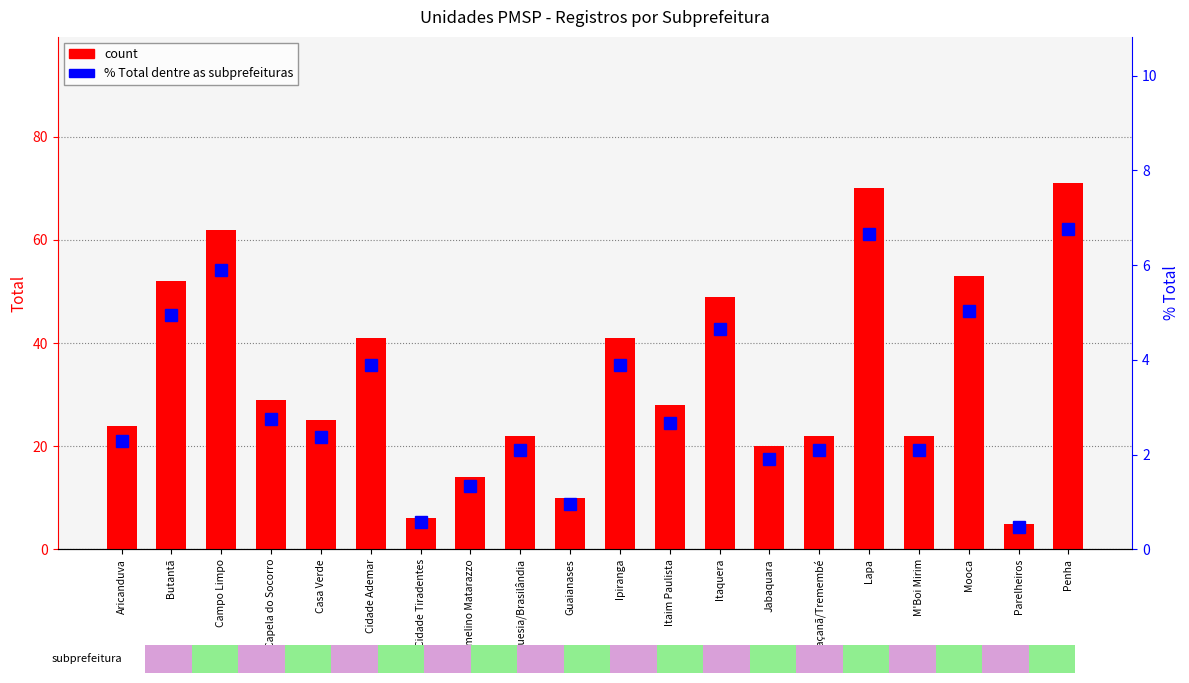

Rank the series at Campo Limpo from highest to lowest value.

count, percentile rank within the sample